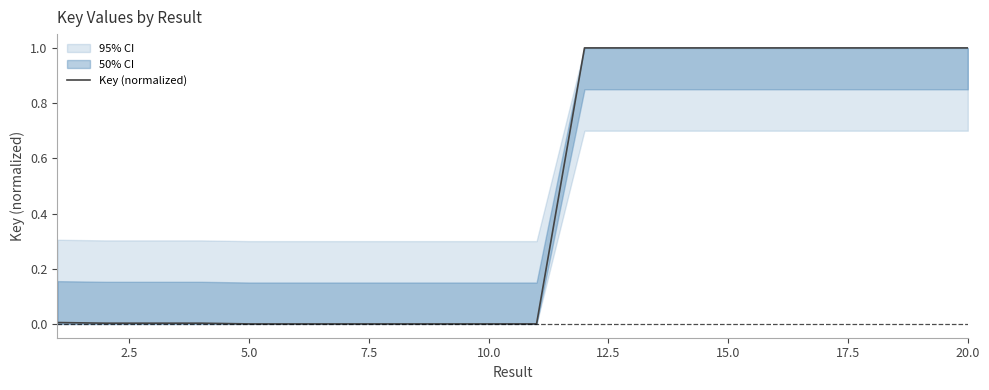

What is the maximum value shown in the chart?

1.0